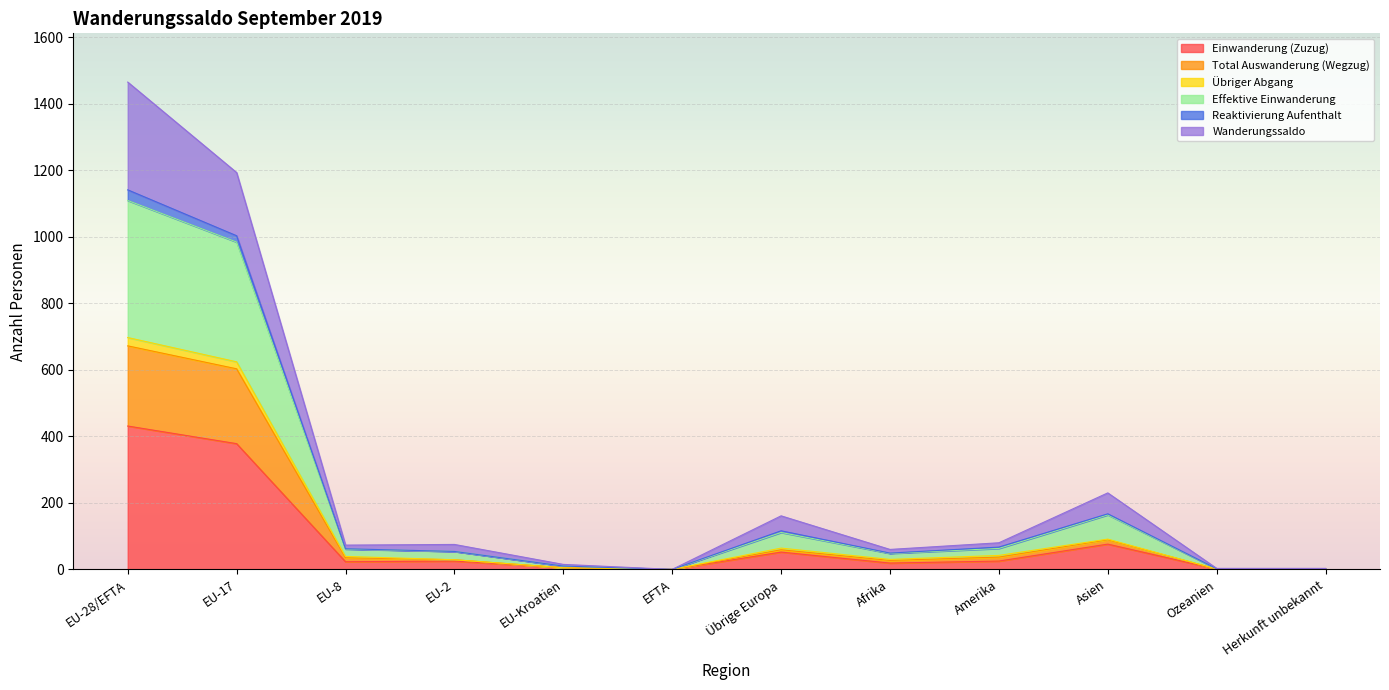

How many lines are shown in the chart?

6